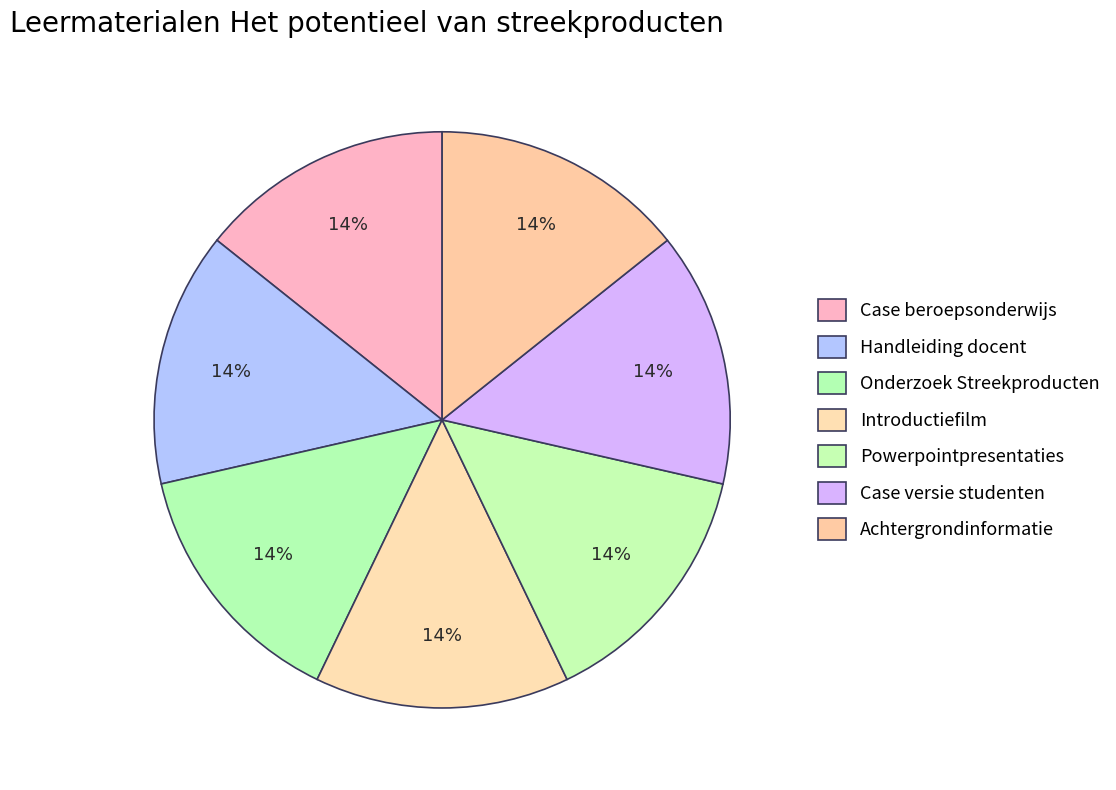

Rank the categories by value from highest to lowest.

Achtergrondinformatie, Case versie studenten, Powerpointpresentaties, Introductiefilm, Onderzoek Streekproducten, Handleiding docent, Case beroepsonderwijs